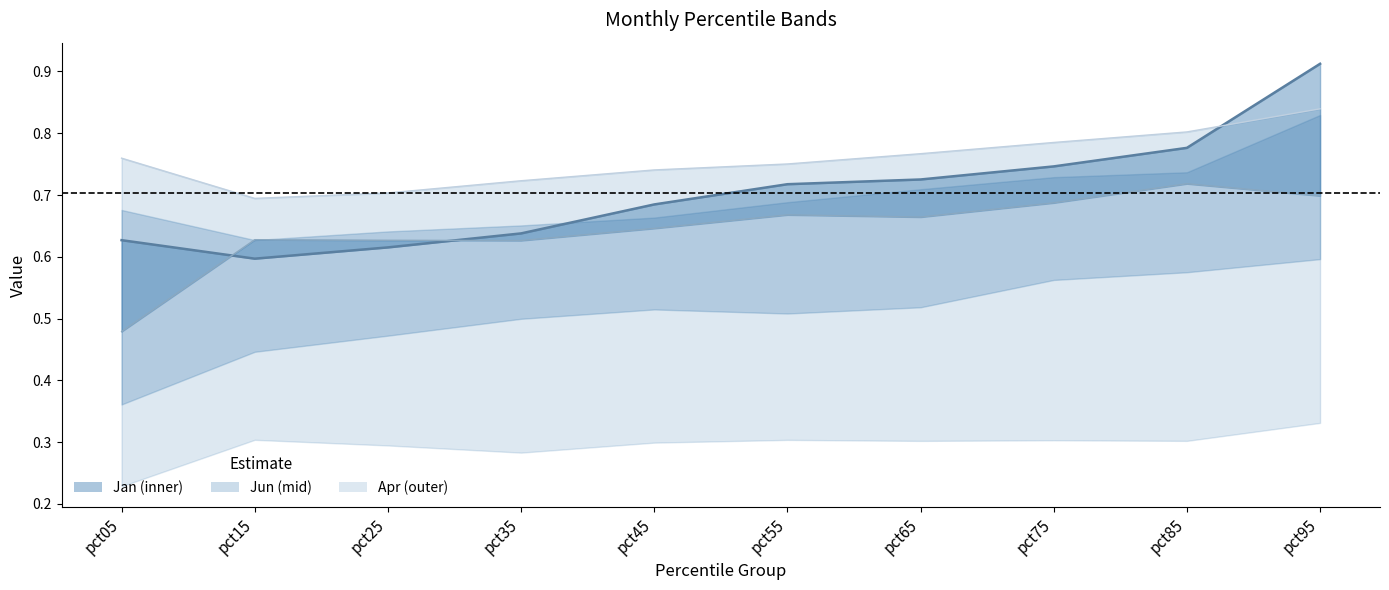

At which category does May reach its first local valley?

pct15